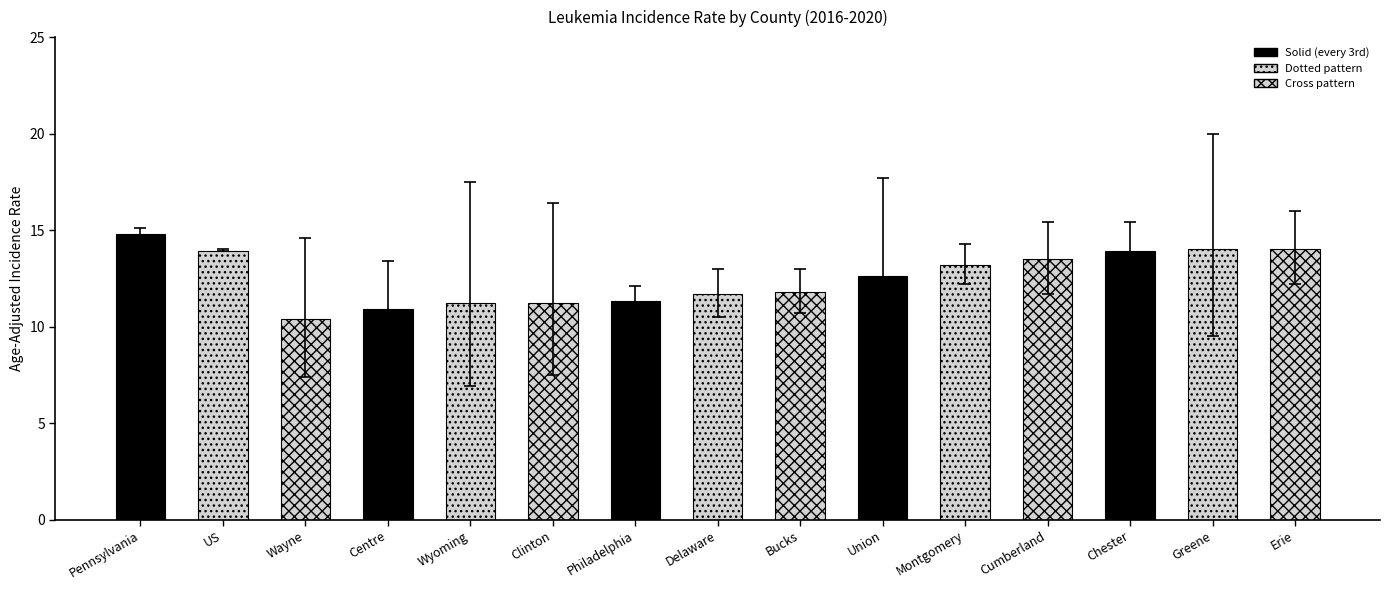

True or false: the data shows 3.7 at Wyoming.

False